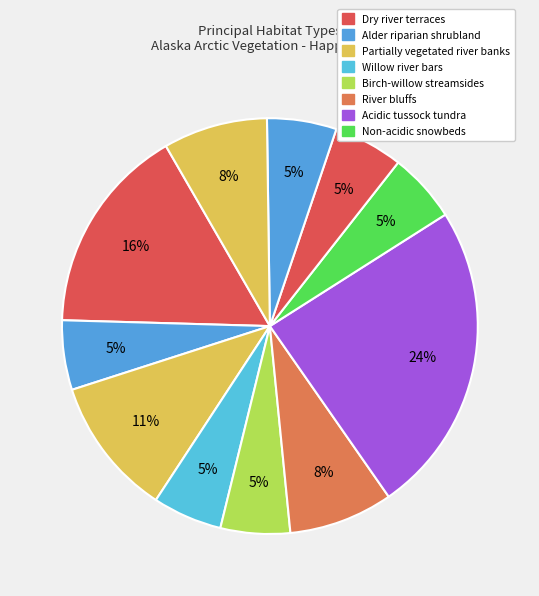

How many segments does this pie chart have?

11